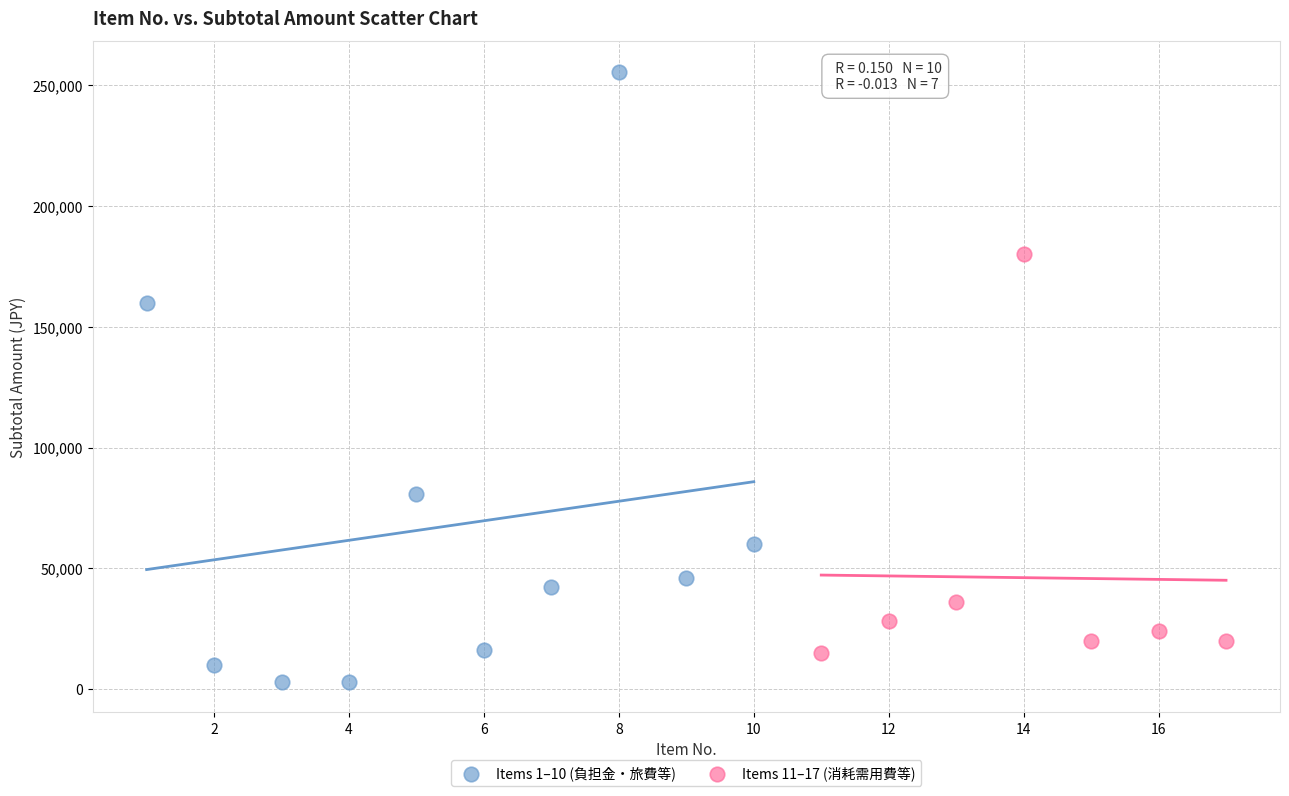

Which series has the largest Y range (max minus min)?

Items 1–10 (負担金・旅費等)